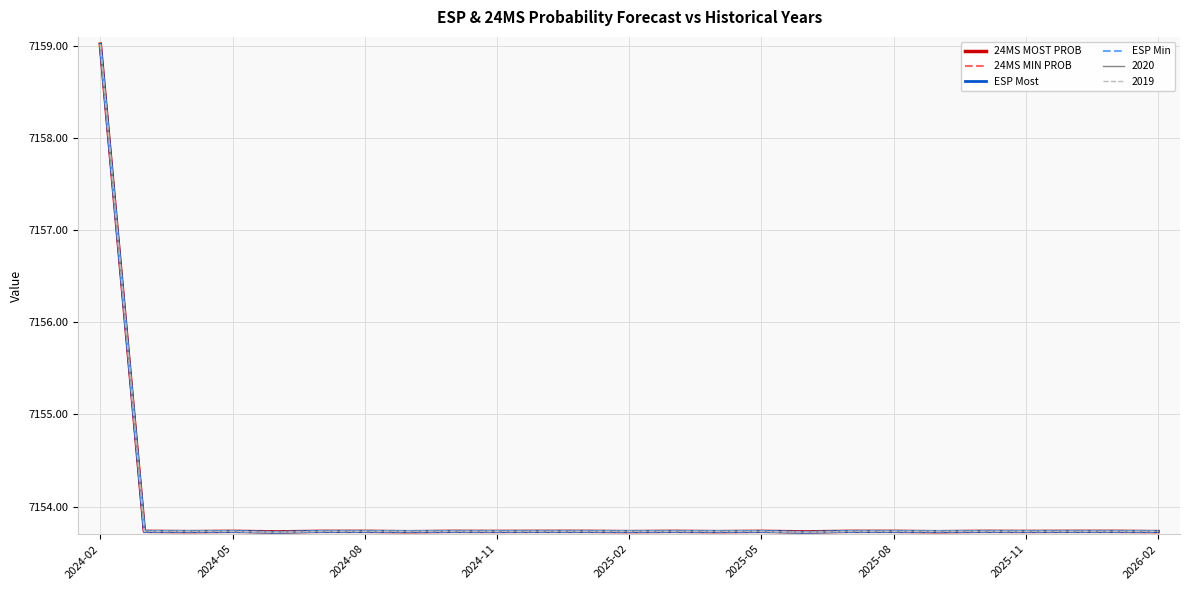

Reading left to right, list all the values displayed in this chart.

24MS MOST PROB: 7159.0	7153.7	7153.7	7153.7	7153.7	7153.7	7153.7	7153.7	7153.7	7153.7	7153.7	7153.7	7153.7	7153.7	7153.7	7153.7	7153.7	7153.7	7153.7	7153.7	7153.7	7153.7	7153.7	7153.7	7153.7
24MS MIN PROB: 7159.0	7153.7	7153.7	7153.7	7153.7	7153.7	7153.7	7153.7	7153.7	7153.7	7153.7	7153.7	7153.7	7153.7	7153.7	7153.7	7153.7	7153.7	7153.7	7153.7	7153.7	7153.7	7153.7	7153.7	7153.7
ESP Most: 7159.0	7153.7	7153.7	7153.7	7153.7	7153.7	7153.7	7153.7	7153.7	7153.7	7153.7	7153.7	7153.7	7153.7	7153.7	7153.7	7153.7	7153.7	7153.7	7153.7	7153.7	7153.7	7153.7	7153.7	7153.7
ESP Min: 7159.0	7153.7	7153.7	7153.7	7153.7	7153.7	7153.7	7153.7	7153.7	7153.7	7153.7	7153.7	7153.7	7153.7	7153.7	7153.7	7153.7	7153.7	7153.7	7153.7	7153.7	7153.7	7153.7	7153.7	7153.7